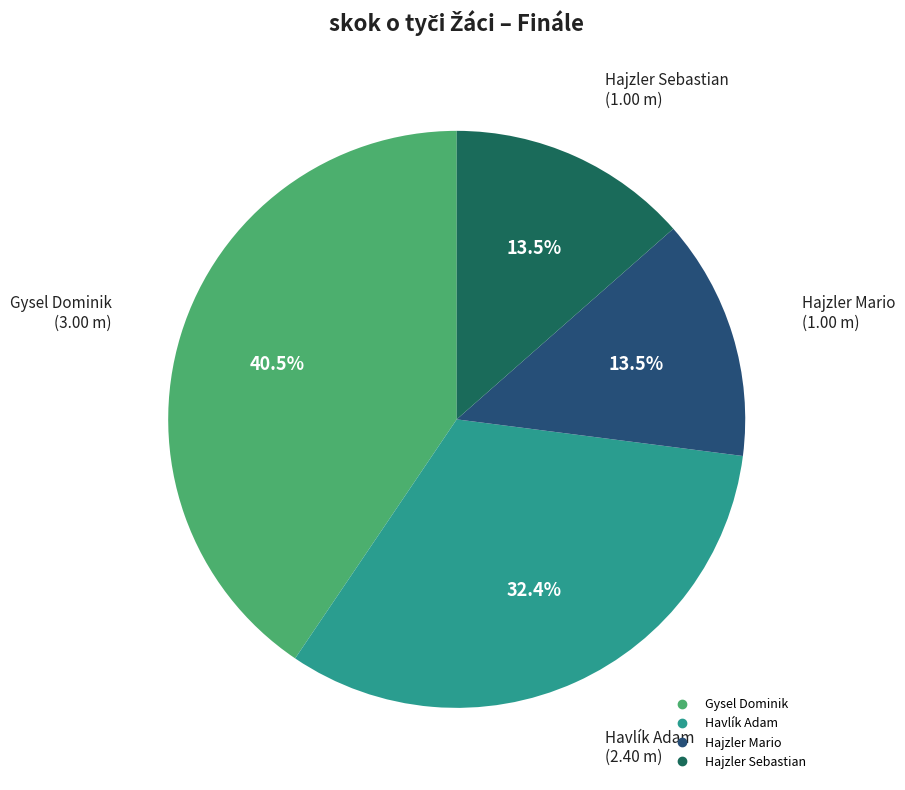

How many slices are in this pie chart?

4